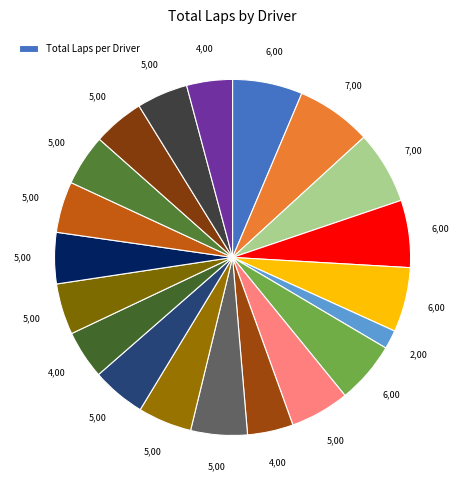

Count the number of slices in the pie.

20